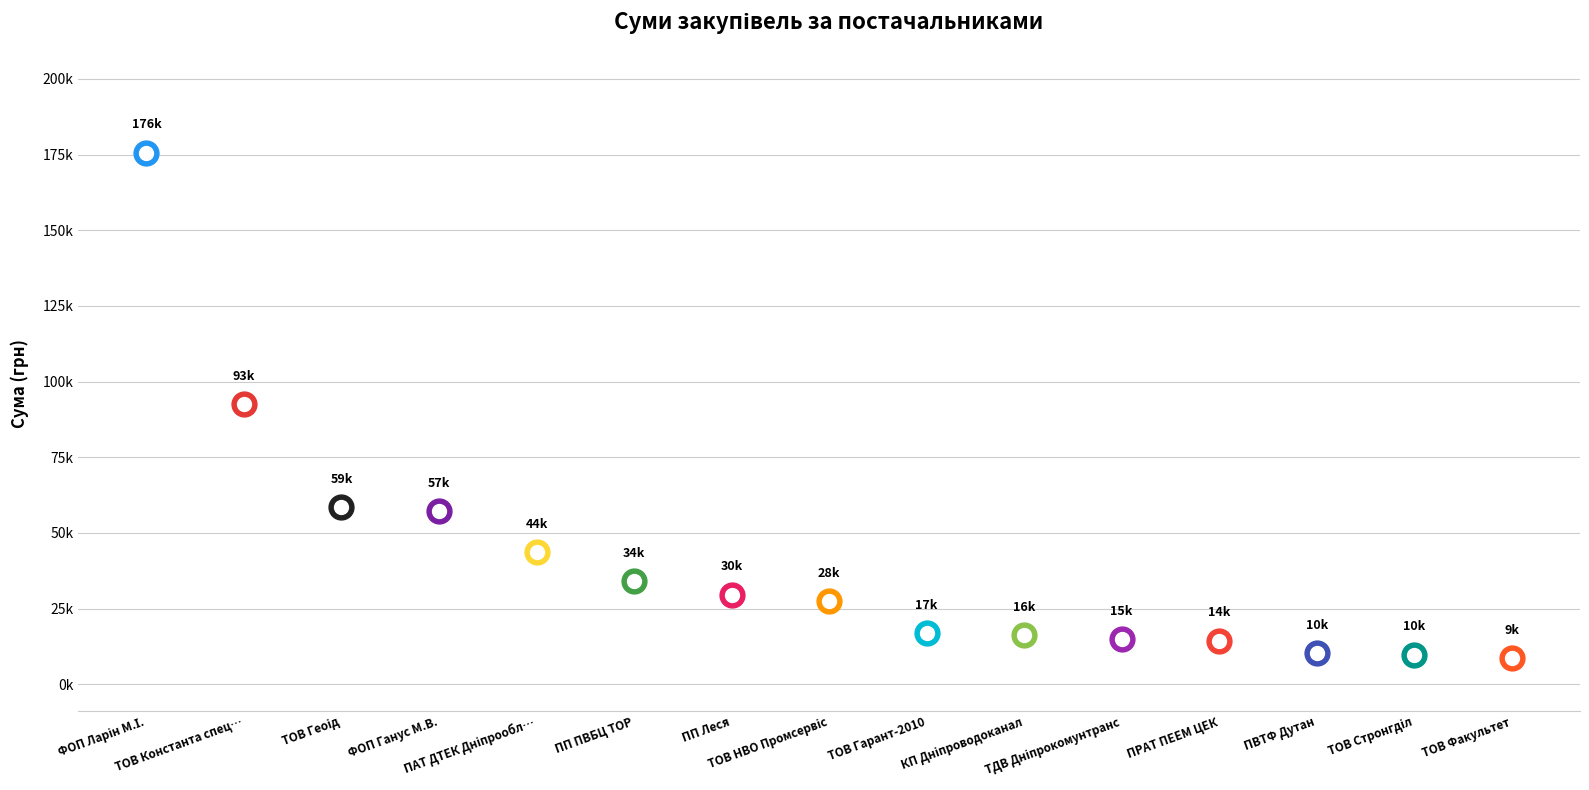

Which has a higher value, ТОВ НВО "Промсервіс" or ПП "Леся"?

ПП "Леся"